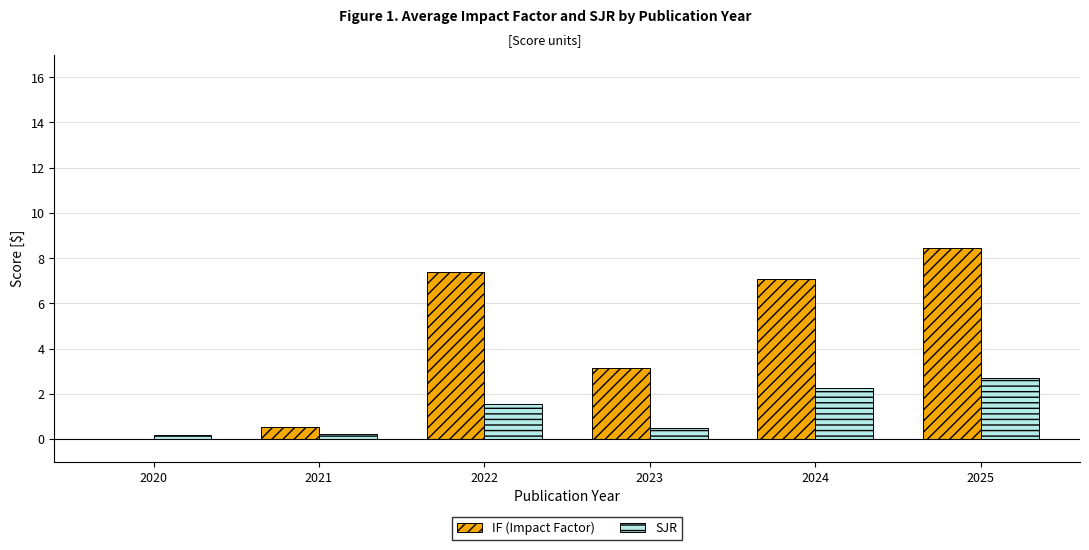

At which category is the sum across all series the highest?

2025